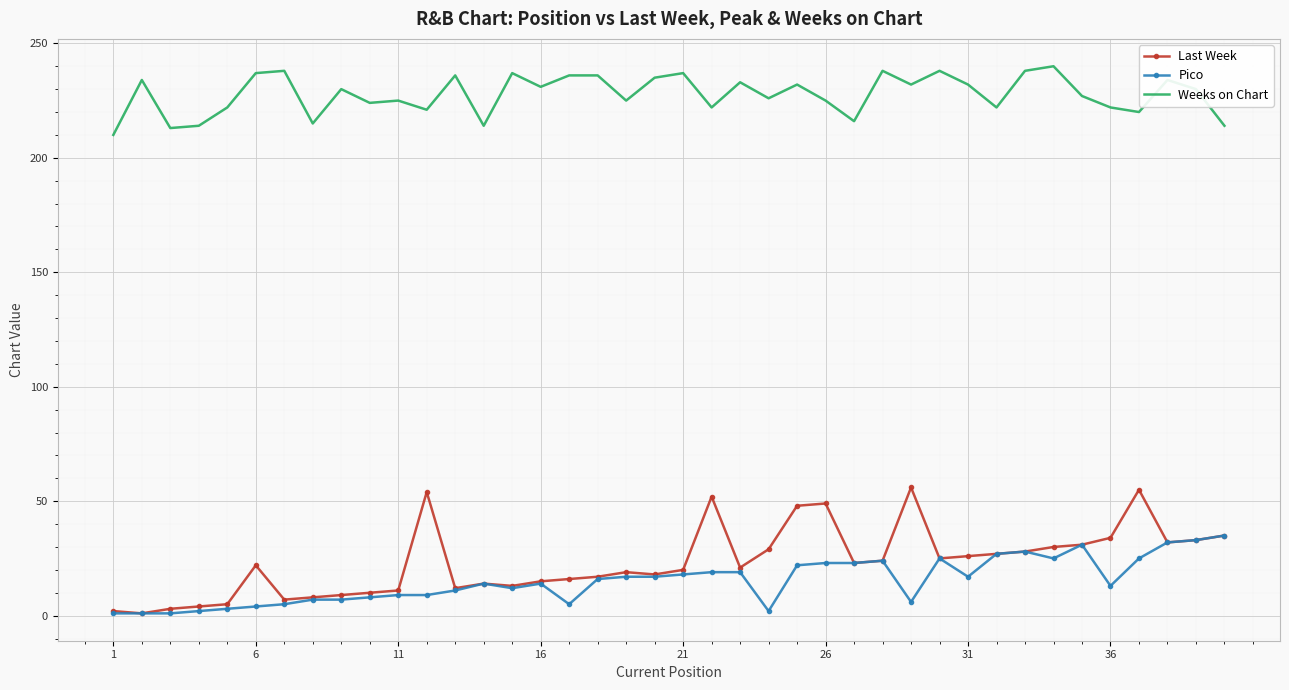

Which series has the largest total across all categories?

Weeks on Chart